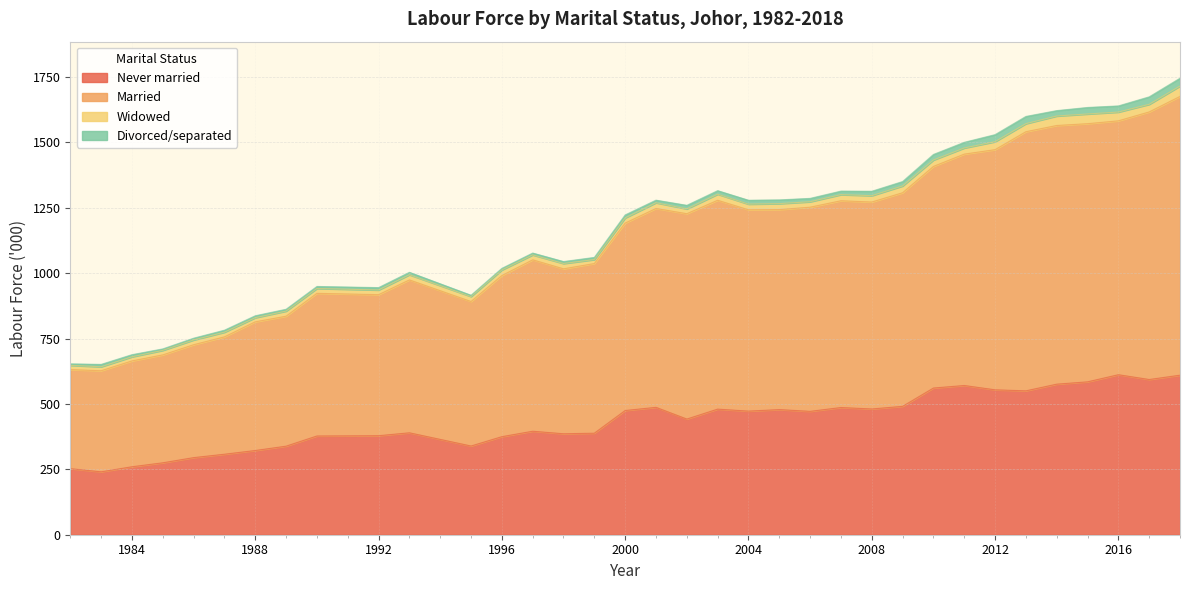

What is the value of the Never married point at the 31st from the left?

575.5